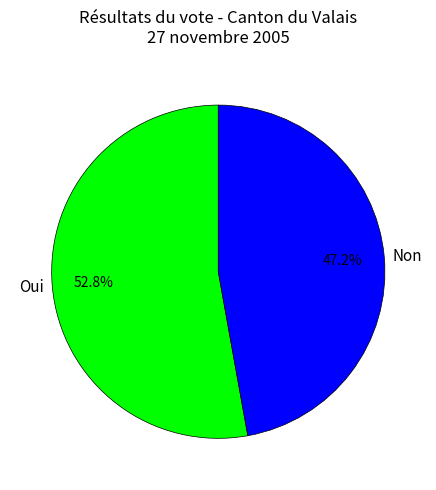

To the nearest percent, what is the difference between the Non and Oui slice percentages?

6%